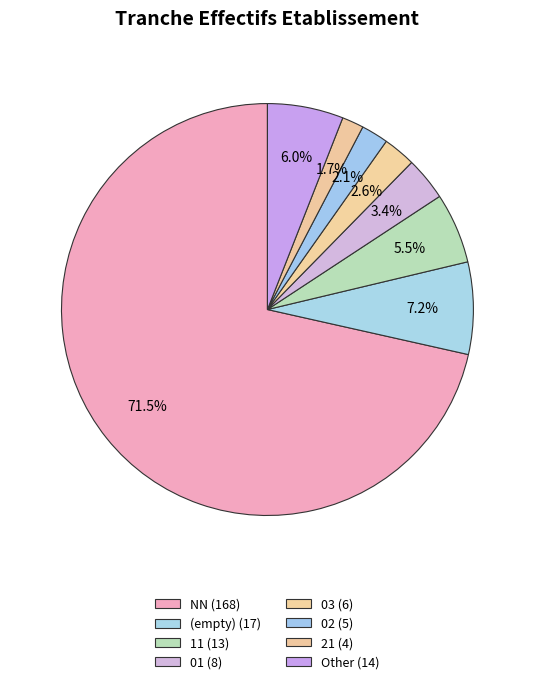

How many segments does this pie chart have?

8